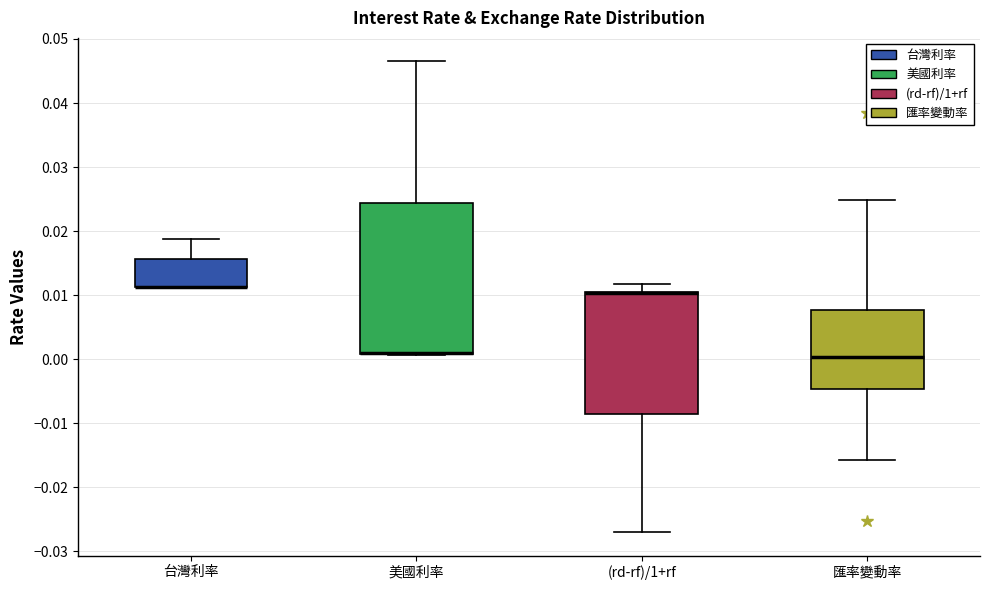

Reading left to right, transcribe this box plot: for each box, give where its median line is, the range the box spans, and where its two whiskers end, as read against the y-axis. The values are not printed on the chart, so give them approximately, as read against the axis.

台灣利率: median 0.011 (drawn on the box's lower edge), box 0.011 to 0.016, whiskers 0.011 to 0.019
美國利率: median 0.001 (drawn on the box's lower edge), box 0.001 to 0.024, whiskers 0.001 to 0.047
(rd-rf)/1+rf: median 0.010 (drawn on the box's upper edge), box -0.009 to 0.010, whiskers -0.027 to 0.012
匯率變動率: median 0.000, box -0.005 to 0.008, whiskers -0.016 to 0.025